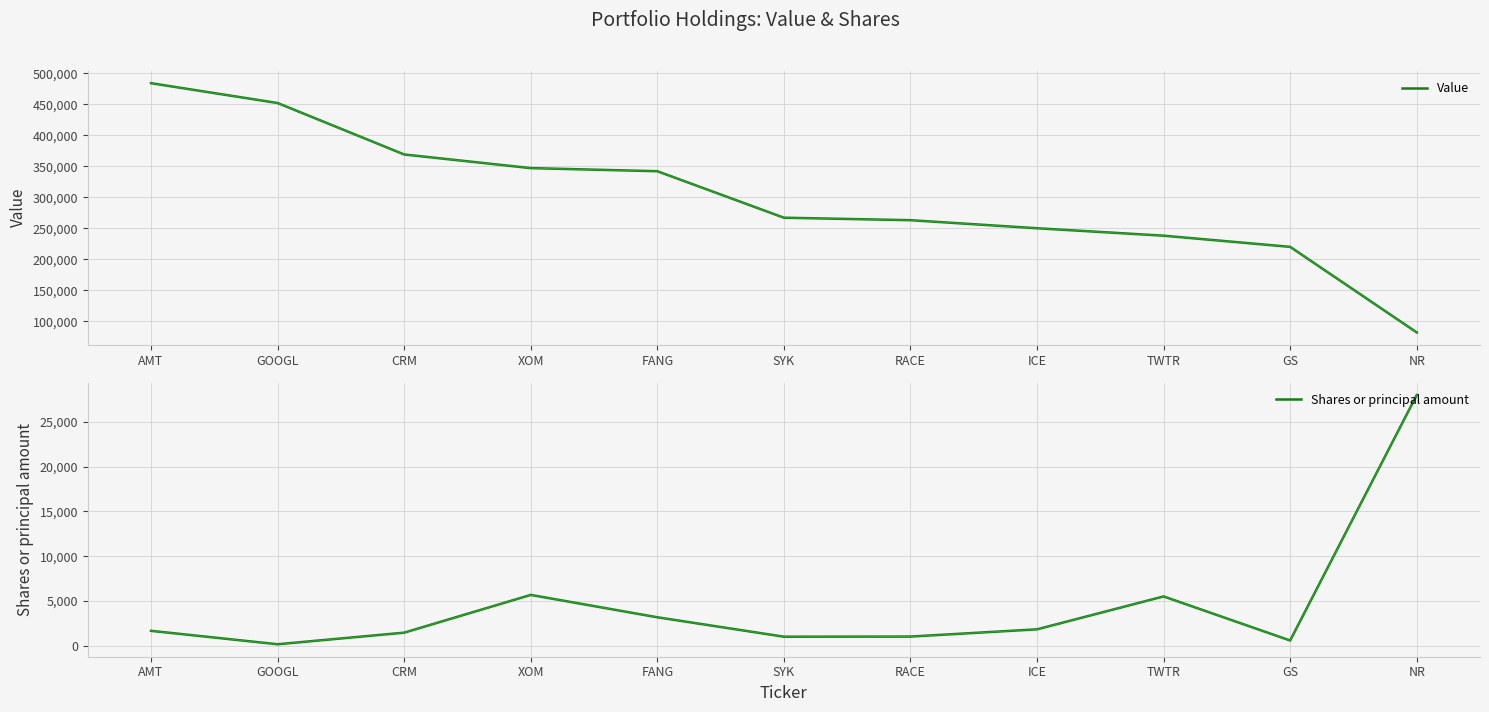

Reading left to right, transcribe all the data shown in this chart.

Value: 484000	452000	369000	347000	342000	267000	263000	250000	238000	220000	82000
Shares or principal amount: 1656	156	1452	5669	3170	1000	1015	1825	5500	576	28000